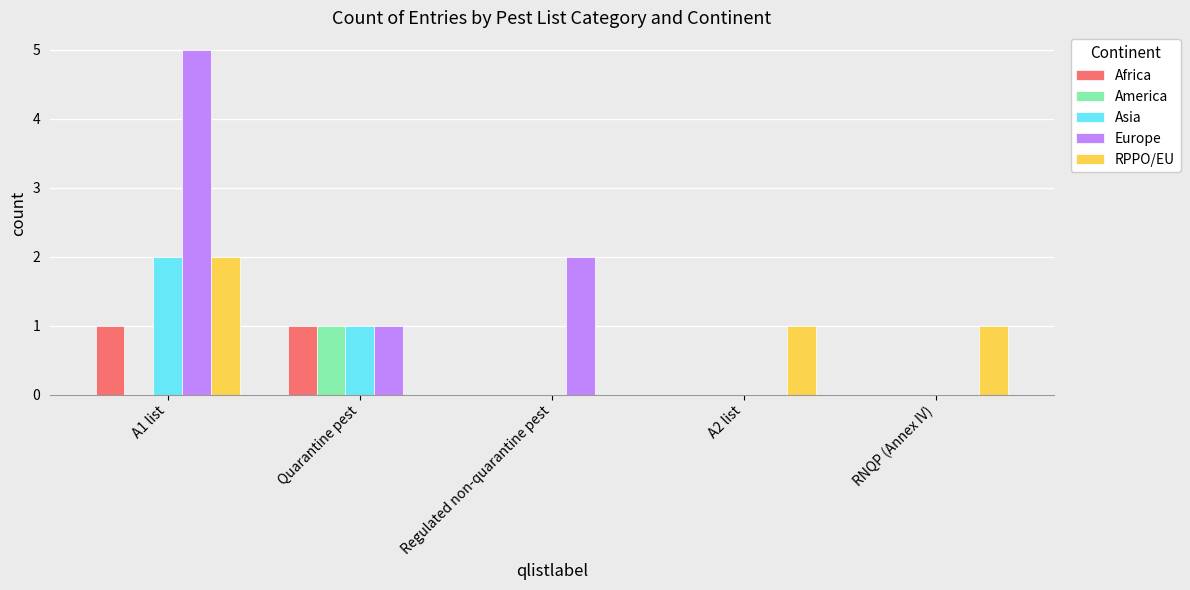

What is the sum of all America values?

1